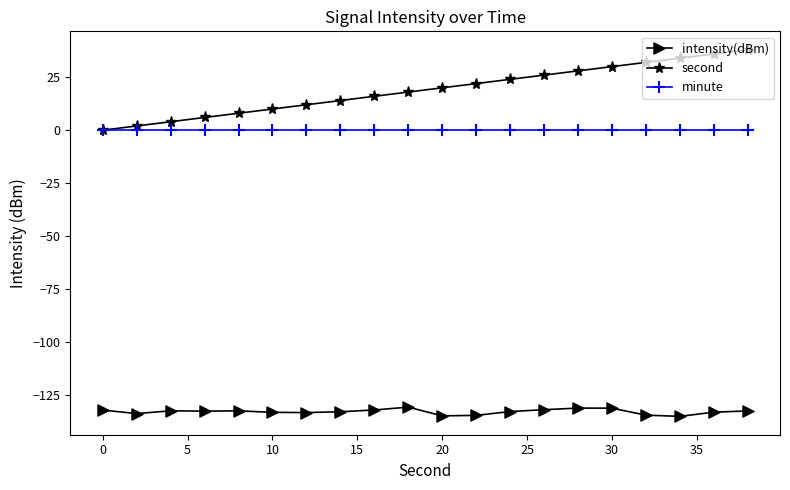

True or false: intensity(dBm) has more than 0 points higher than both neighbors.

True